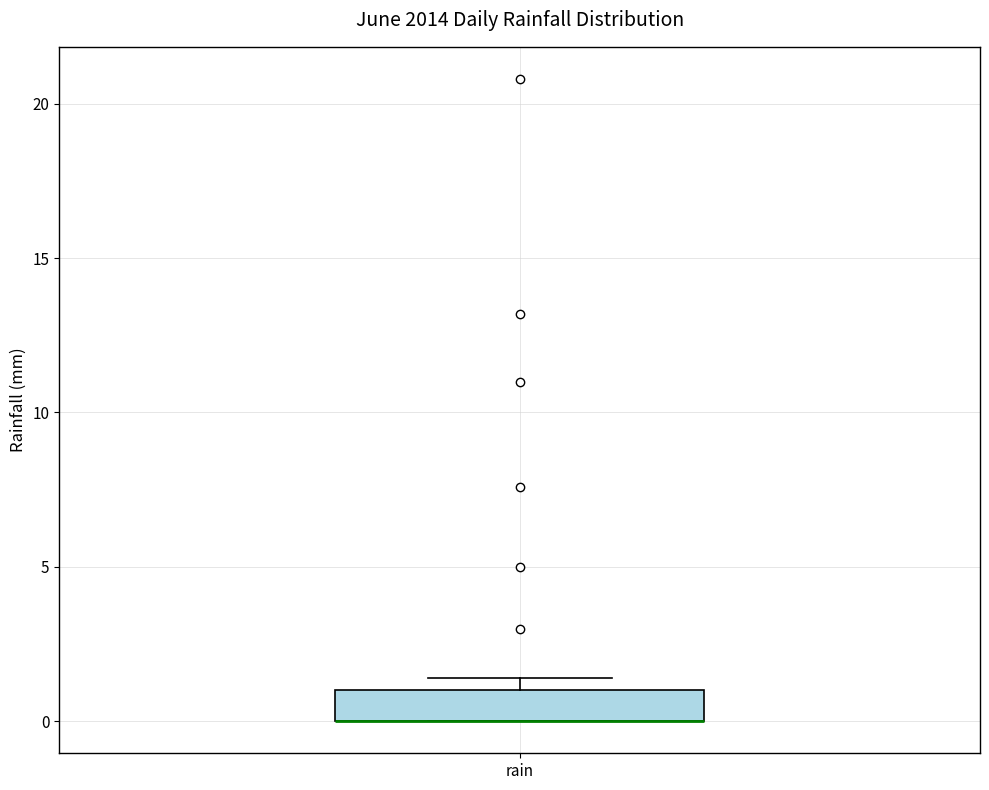

Read this box plot against the y-axis: the position of the median line, the range covered by the box, and the ends of both whiskers. The values are not printed on the chart, so give them approximately, as read against the axis.

median 0.0 (drawn on the box's lower edge), box 0.0 to 1.0, whiskers 0.0 to 1.5